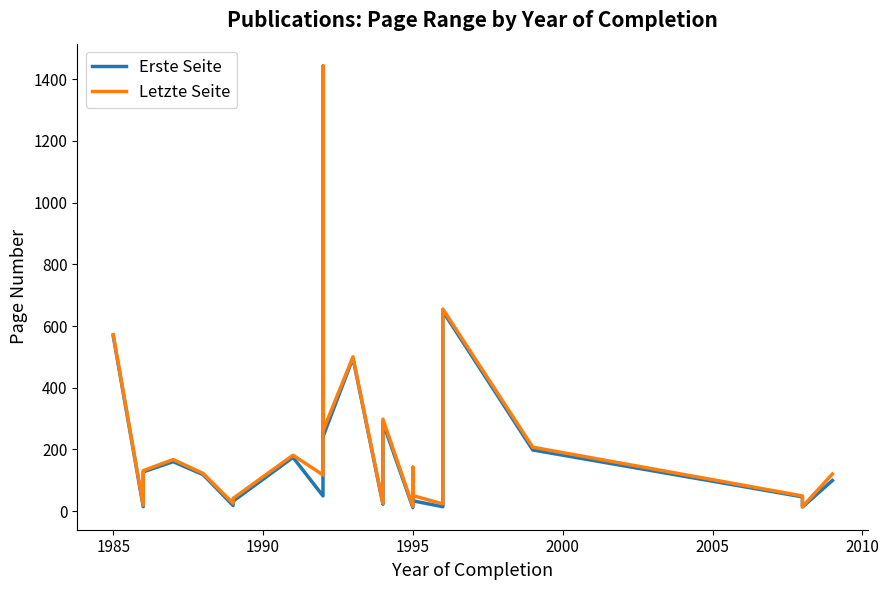

True or false: Erste Seite has a value of 6 at 1995.

False